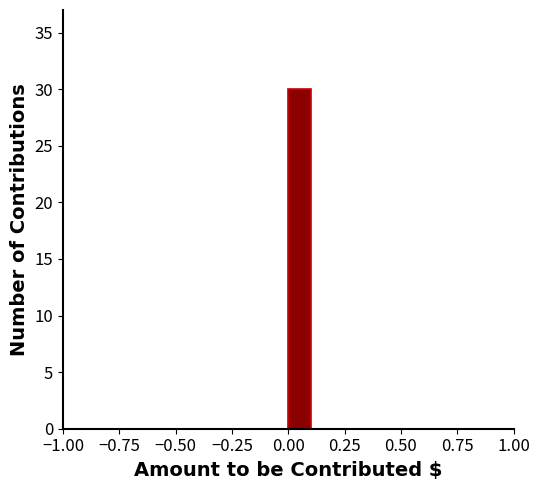

Read against the x-axis, roughly where is the centre of the tallest bar?

0.05